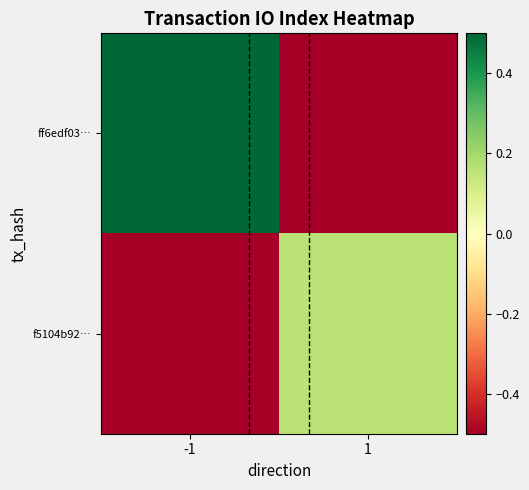

Rank the series by their maximum value, from highest to lowest.

ff6edf03…, f5104b92…